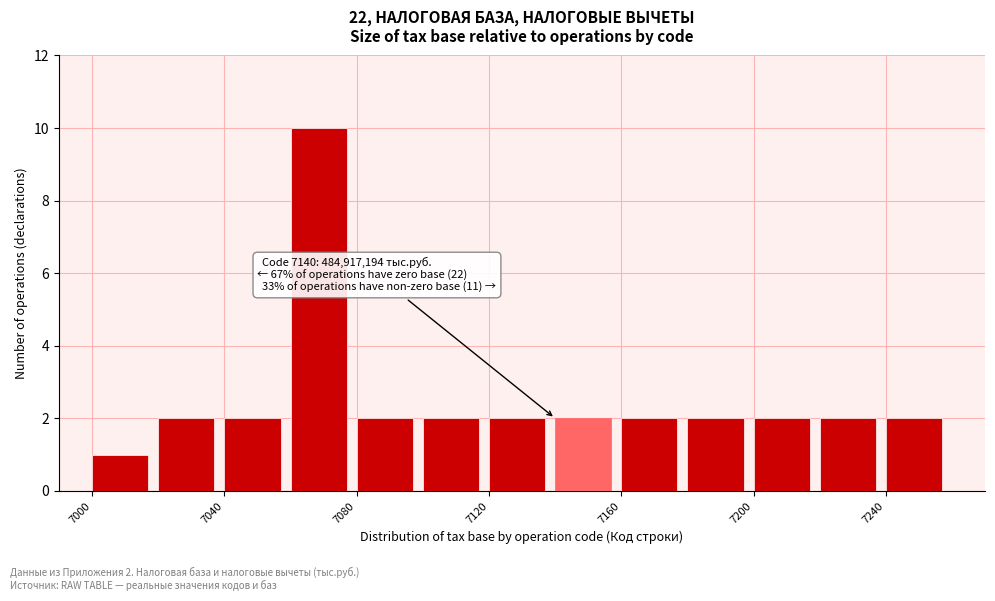

Over which range of the x-axis is the bar tallest?

7060 to 7080